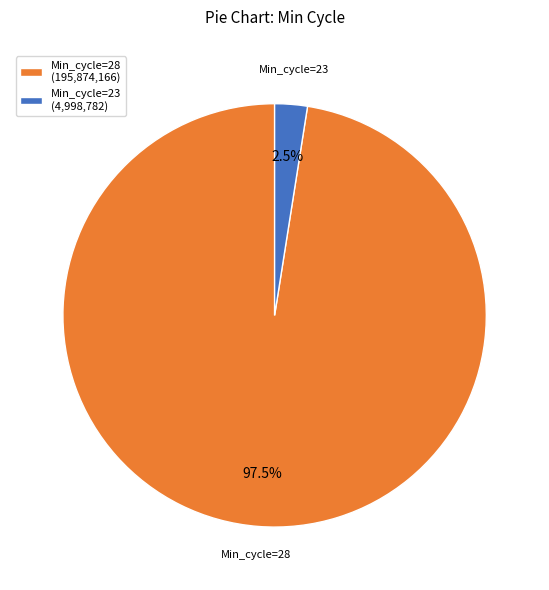

Which category accounts for the majority?

Min_cycle=28